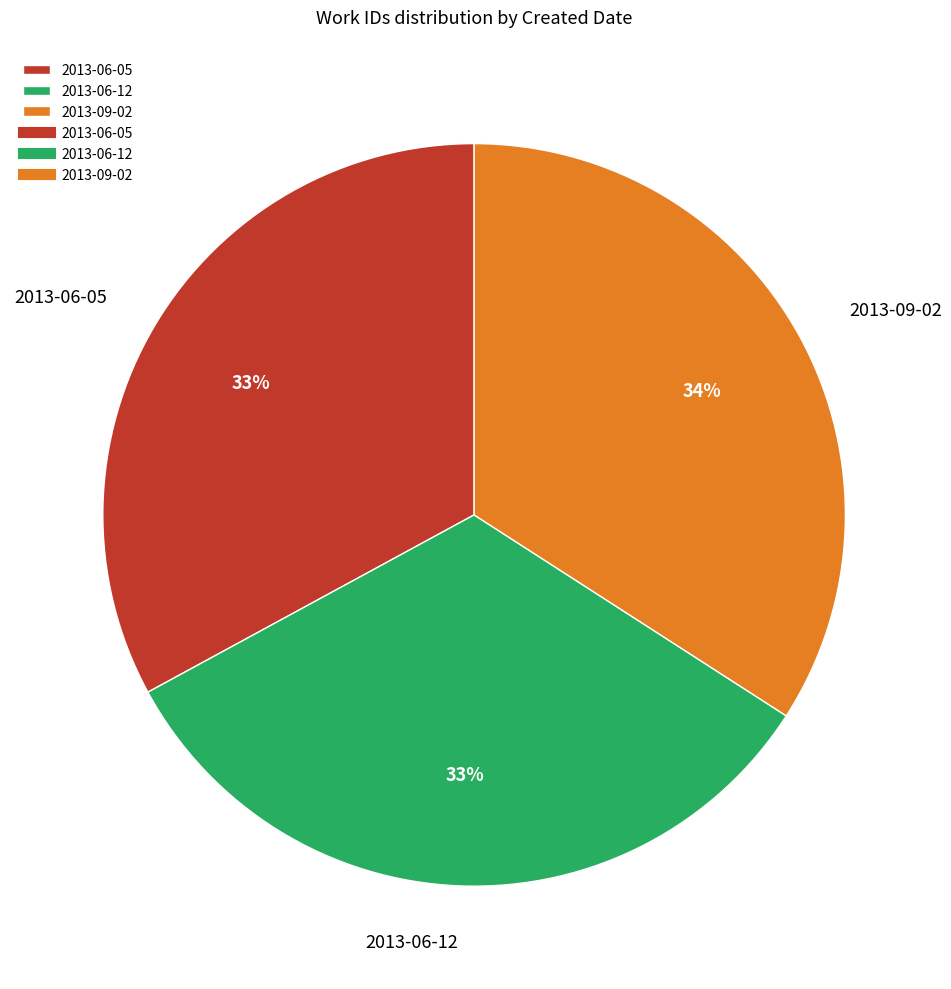

To the nearest percent, what is the difference between the largest and smallest slice percentages?

1%